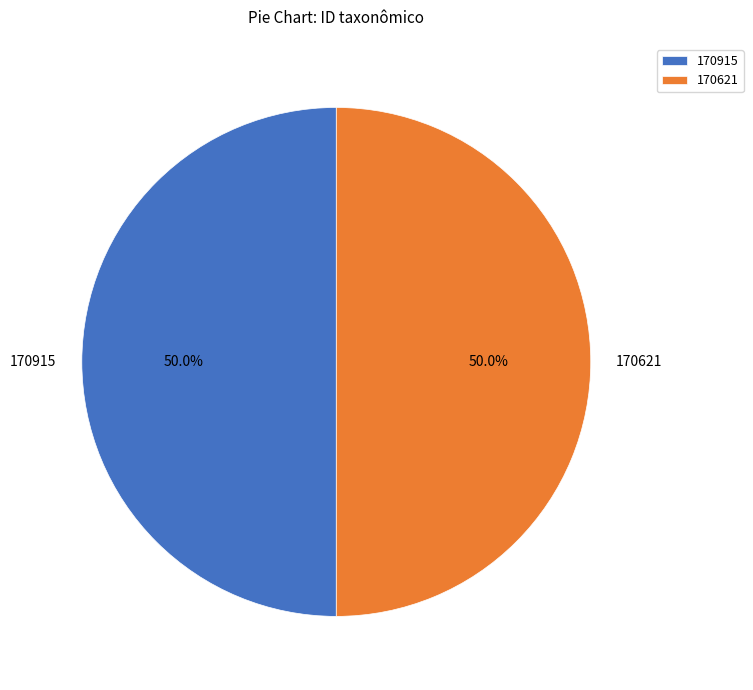

What percentage do 170915 and 170621 together represent?

100.0%